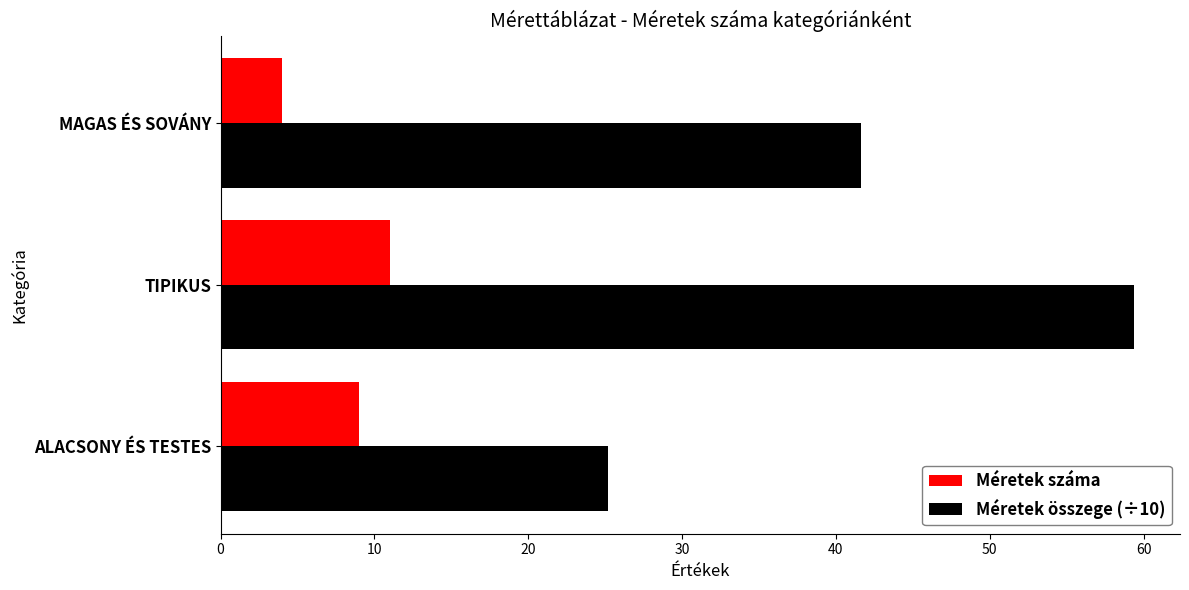

Which label corresponds to the largest value in the chart?

TIPIKUS